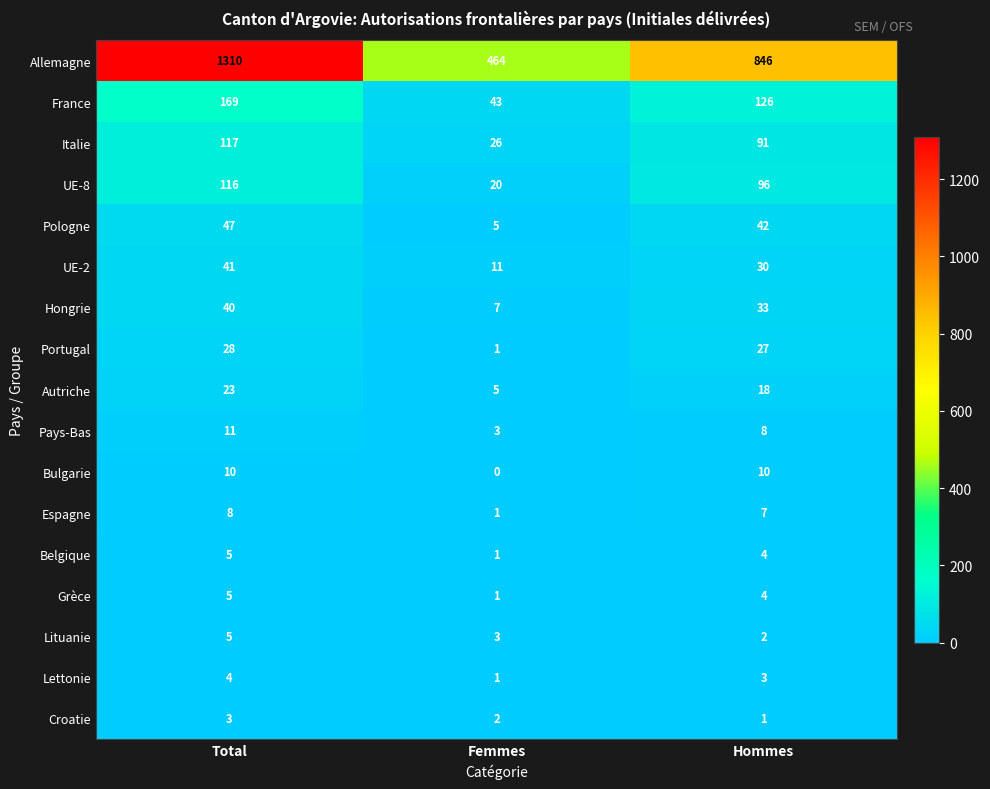

True or false: Lituanie has a value of 2 at Femmes.

False